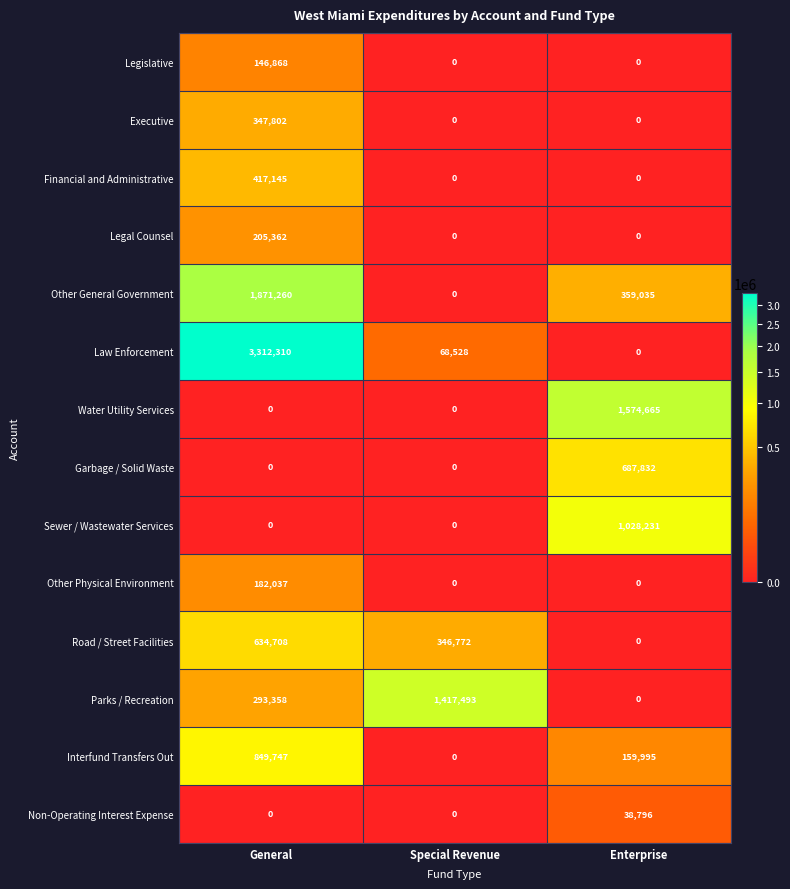

What is the spread (max minus min) of values at Enterprise?

1574665